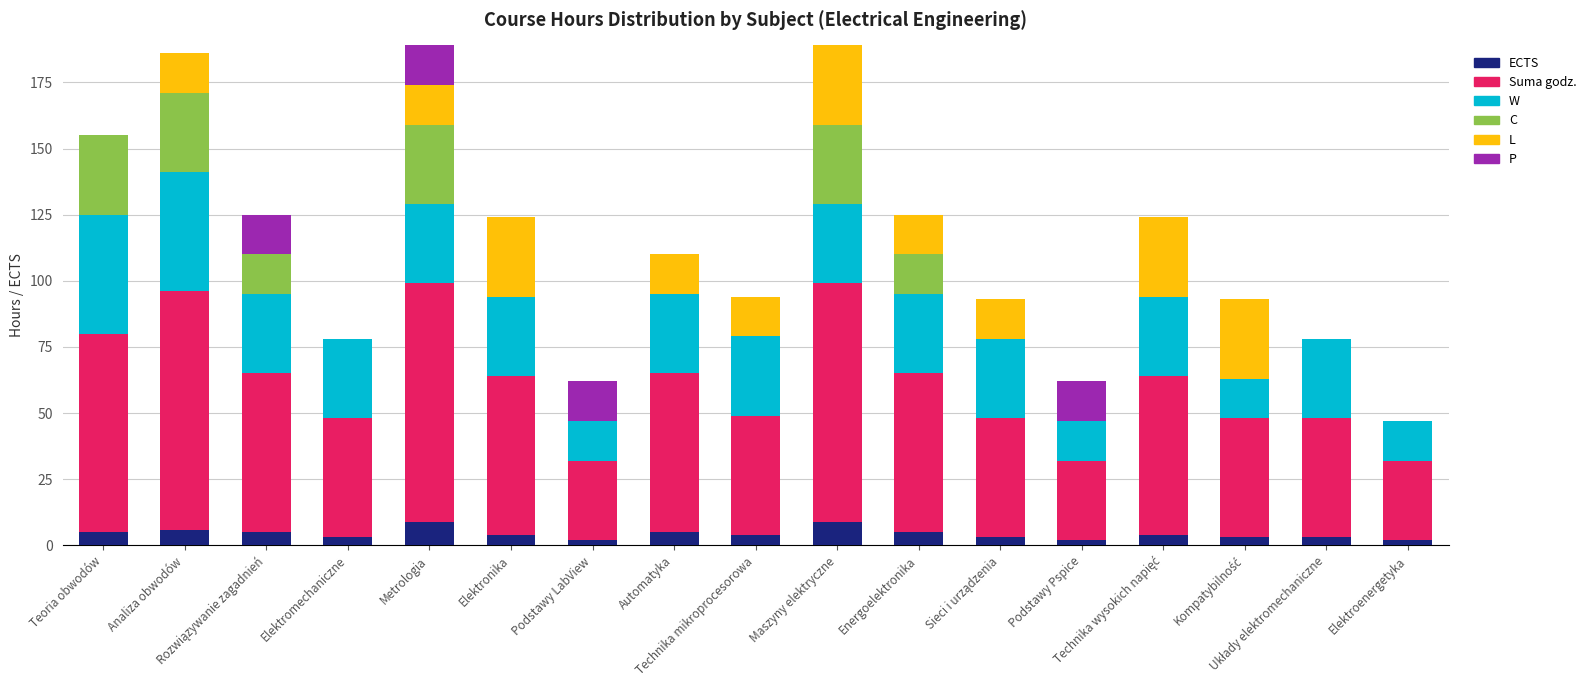

What is the label of the 8th bar from the right?

Maszyny elektryczne